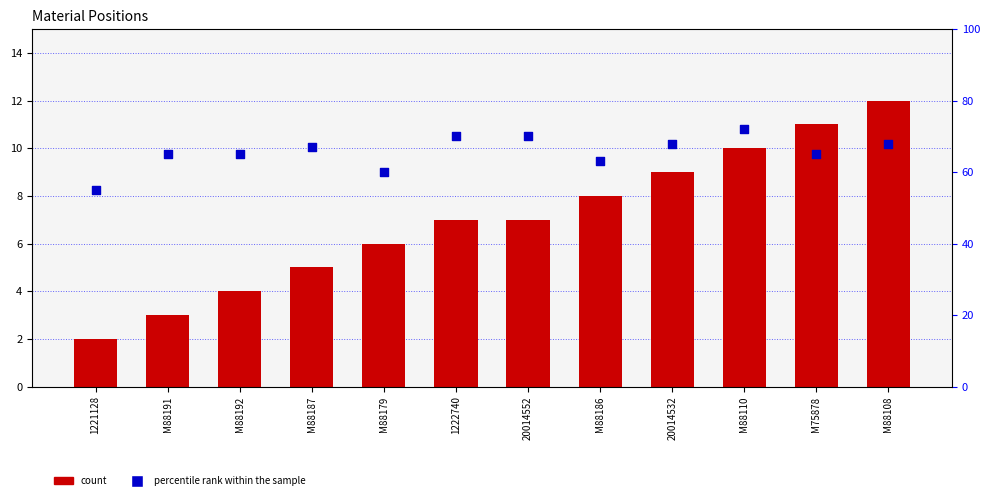

Which series has the largest total across all categories?

percentile rank within the sample